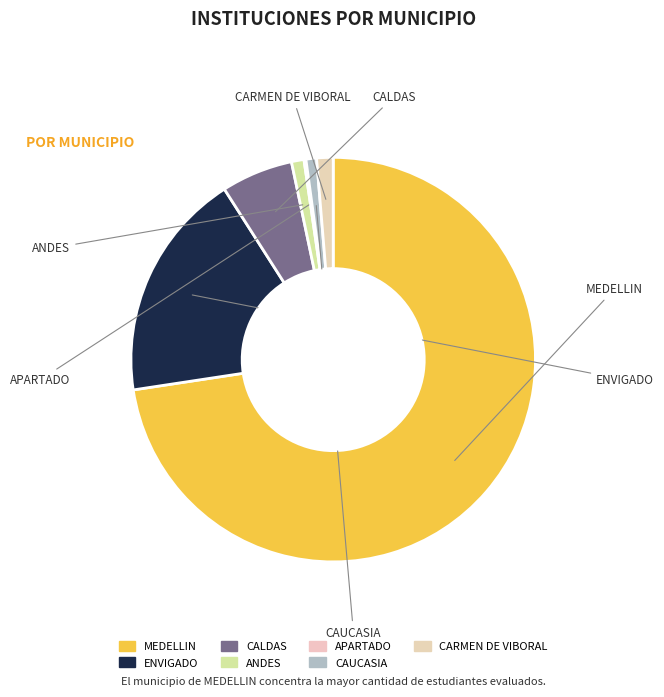

To the nearest percent, what is the difference between the largest and smallest slice percentages?

72%